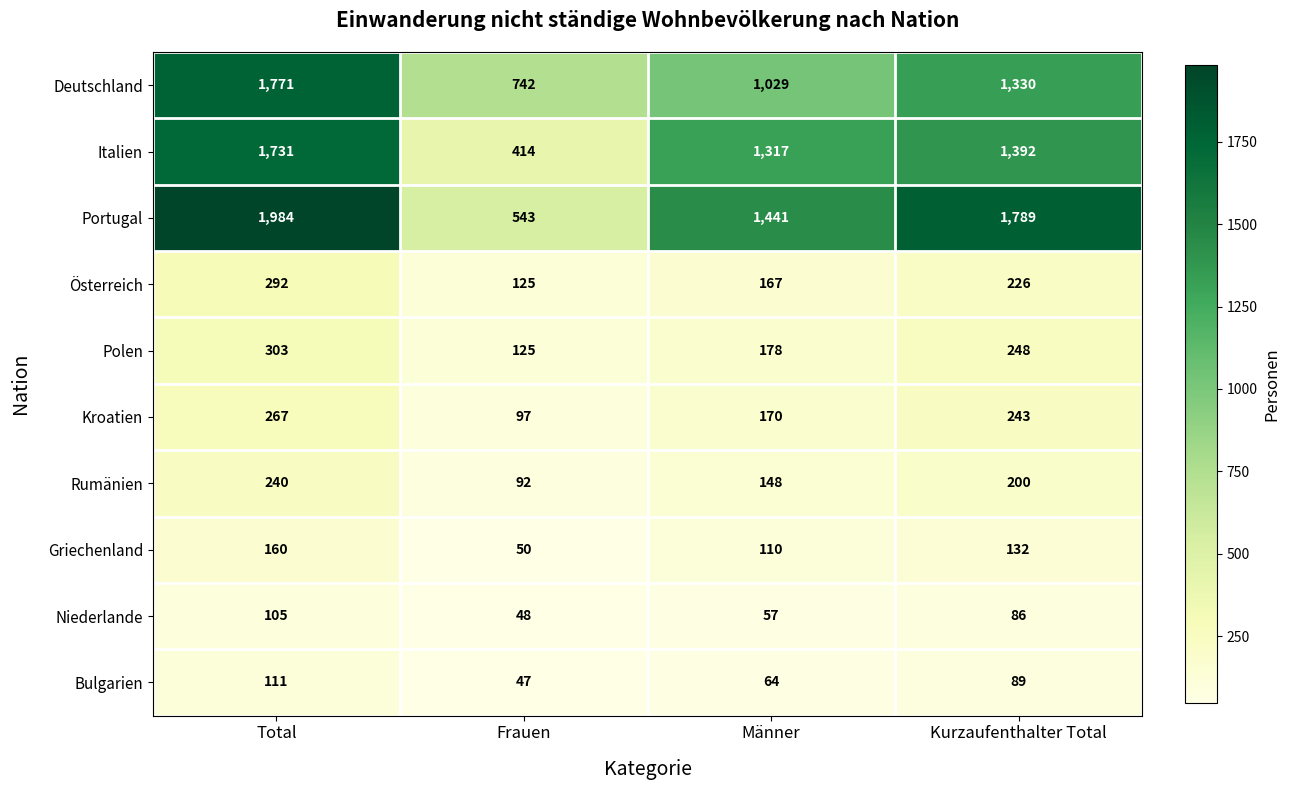

What is the difference between the maximum and minimum values in the Deutschland series?

1029